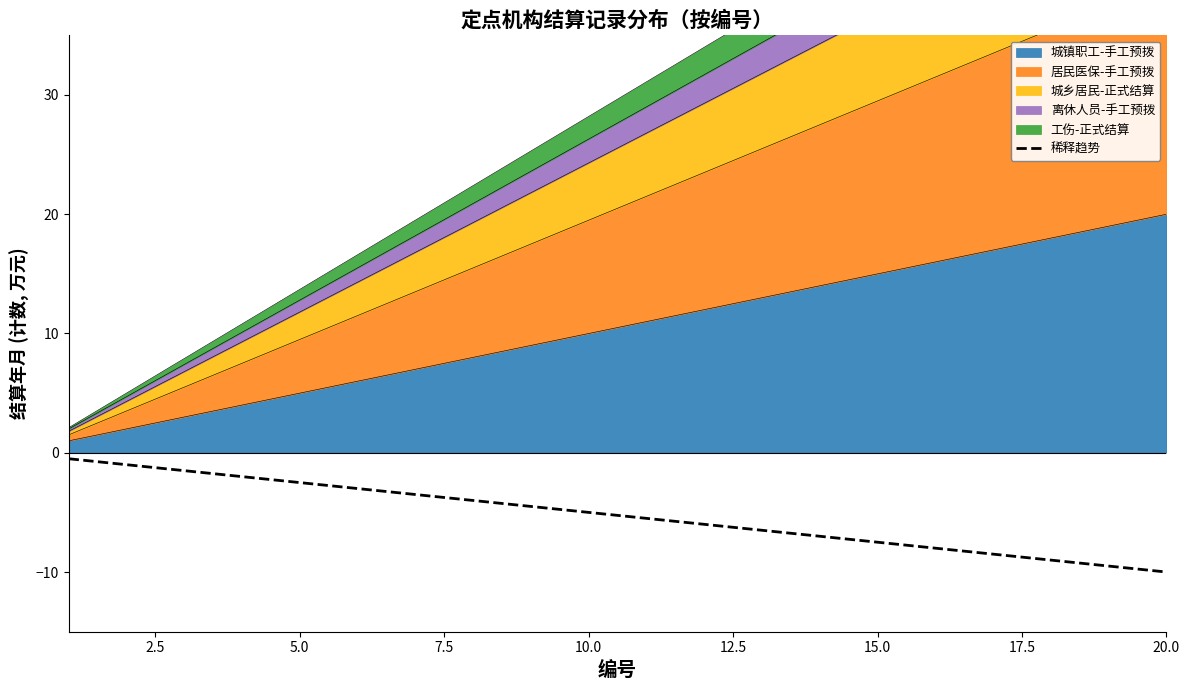

True or false: the data shows -4.0 at 16.

False